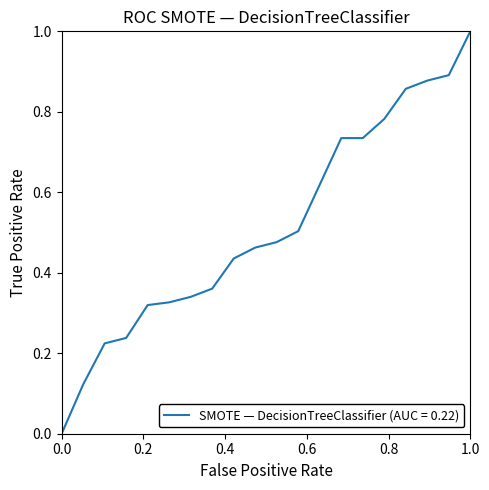

True or false: there are more than 2 points higher than both neighbors.

False